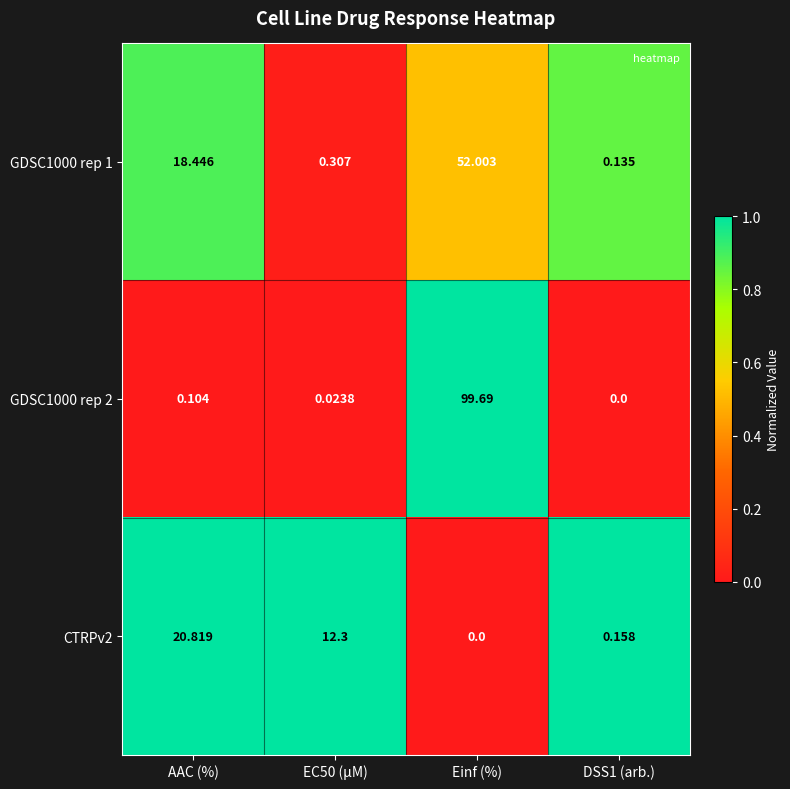

How many distinct data groups are displayed?

3